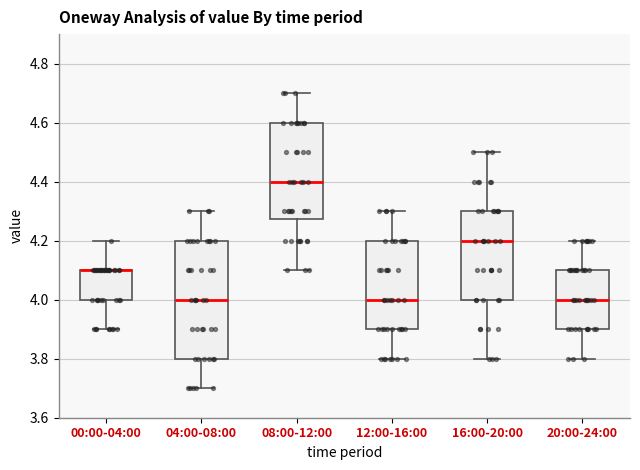

Reading left to right, read every box against the y-axis: the position of its median line, the range the box covers, and the ends of its whiskers. The values are not printed on the chart, so give them approximately, as read against the axis.

00:00-04:00: median 4.10 (drawn on the box's upper edge), box 4.00 to 4.10, whiskers 3.90 to 4.20
04:00-08:00: median 4.00, box 3.80 to 4.20, whiskers 3.70 to 4.30
08:00-12:00: median 4.40, box 4.28 to 4.60, whiskers 4.10 to 4.70
12:00-16:00: median 4.00, box 3.90 to 4.20, whiskers 3.80 to 4.30
16:00-20:00: median 4.20, box 4.00 to 4.30, whiskers 3.80 to 4.50
20:00-24:00: median 4.00, box 3.90 to 4.10, whiskers 3.80 to 4.20